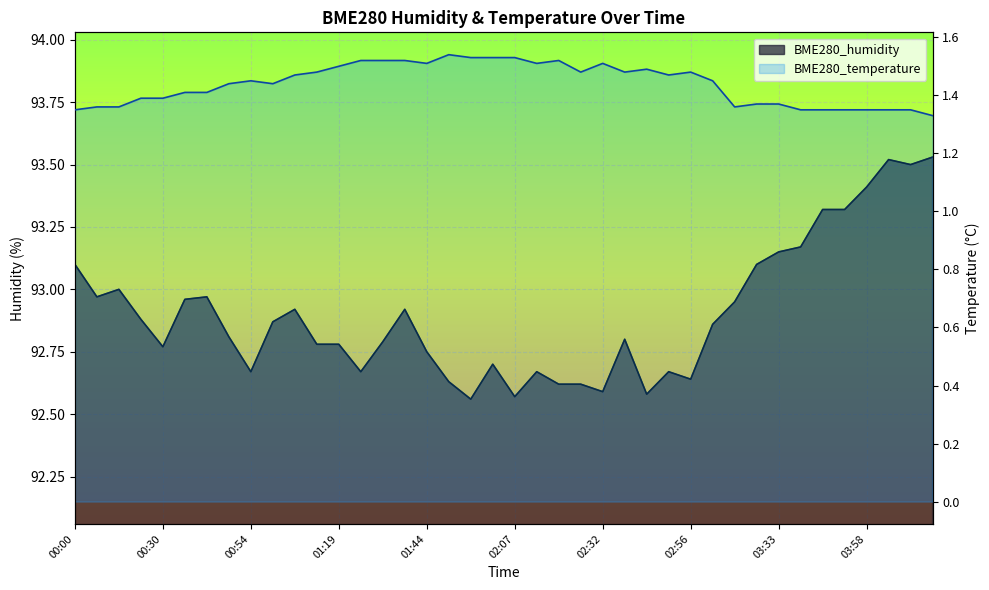

The value of BME280_temperature at 00:18 is 0.6. True or false?

False